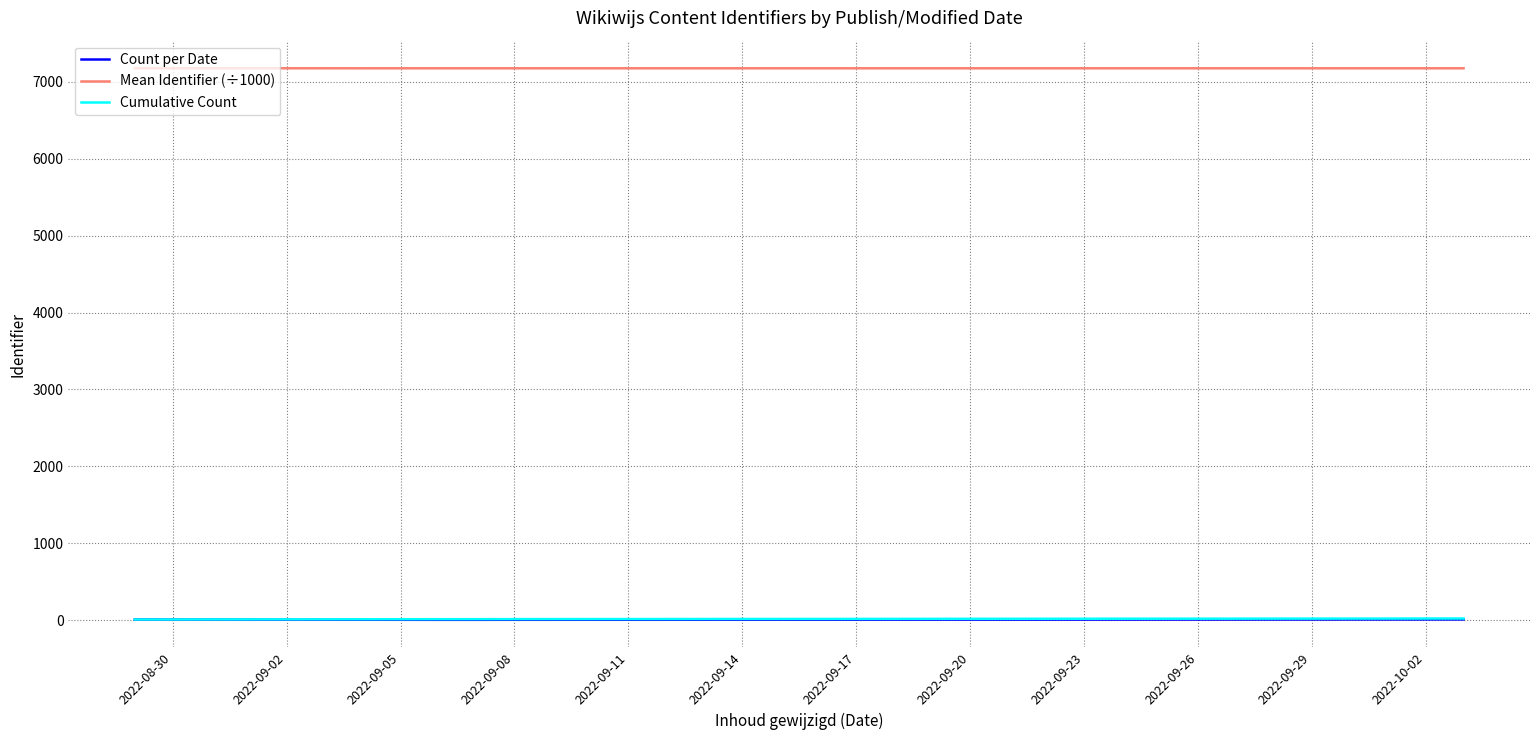

Which series has the largest total across all categories?

Mean Identifier (÷1000)